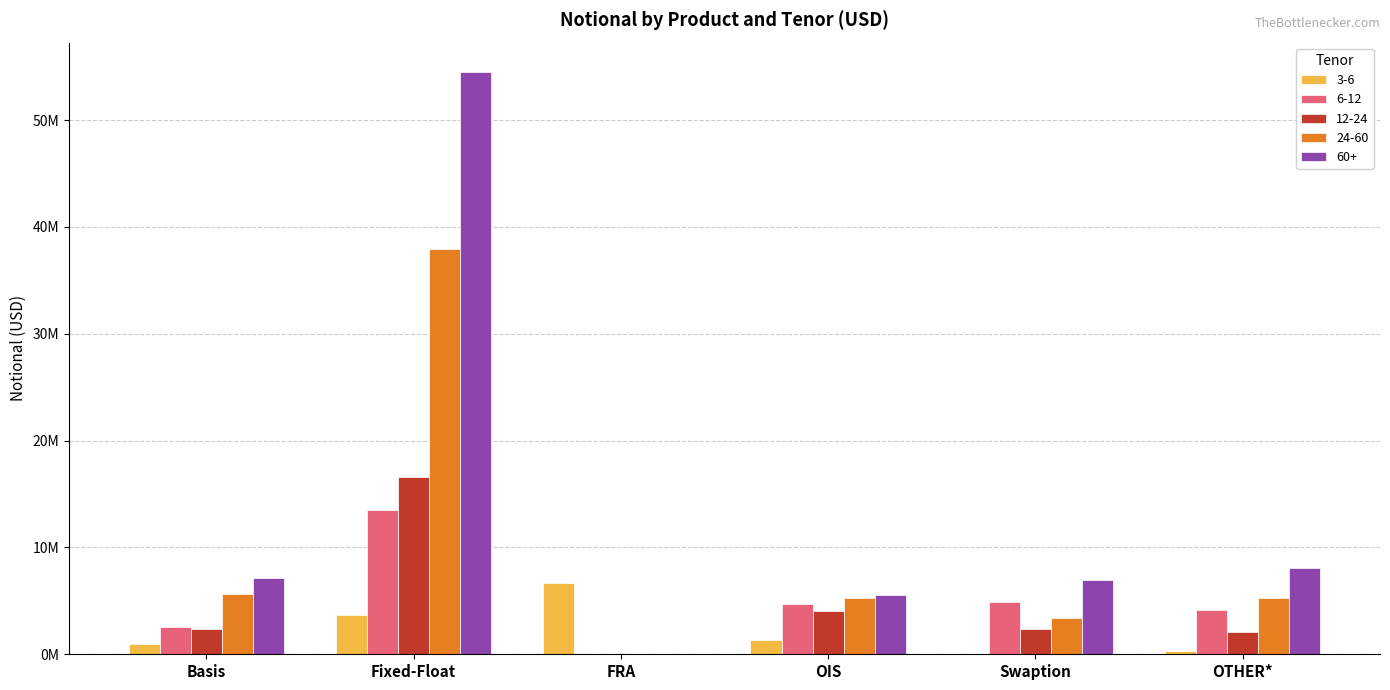

Is it true that 60+ equals 2085120 at OTHER*?

False